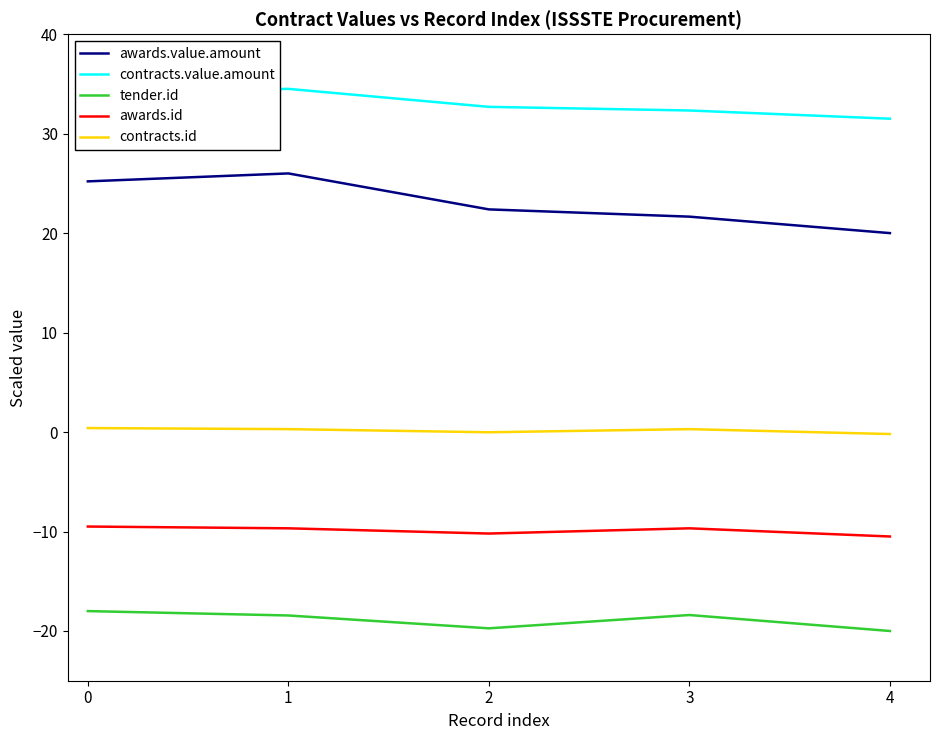

Which series has the widest spread of values?

awards.value.amount